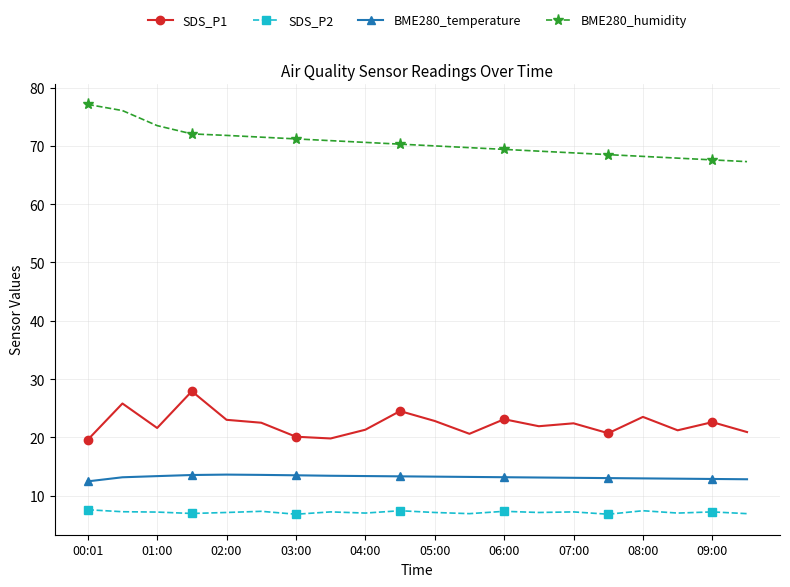

What is the sum of all BME280_temperature values?

263.4